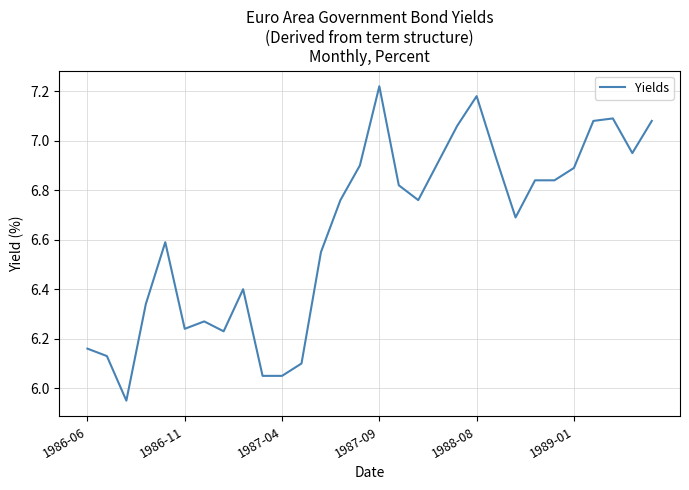

What is the difference between the maximum and minimum values?

1.3